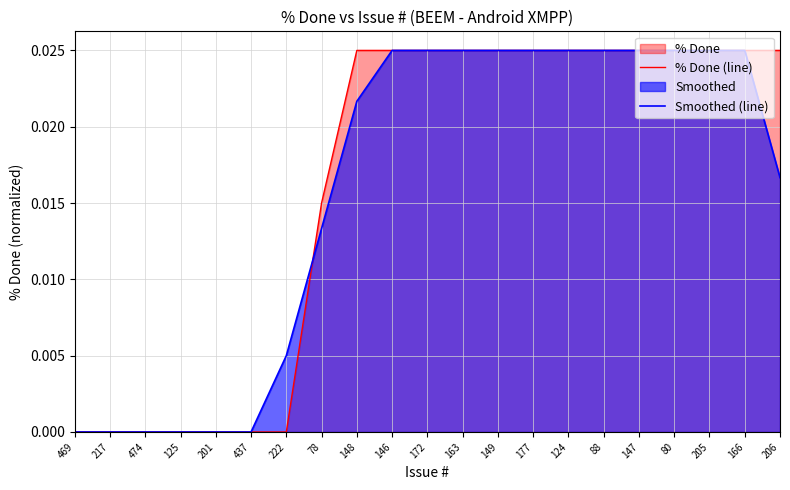

How many lines are shown in the chart?

2